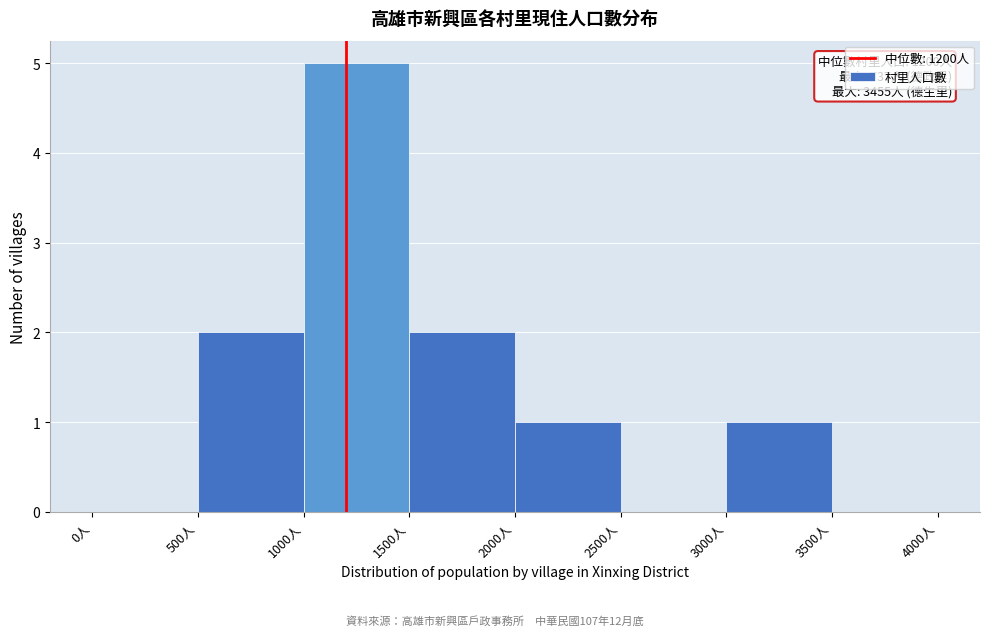

Which range on the x-axis has the tallest bar?

1000 to 1500